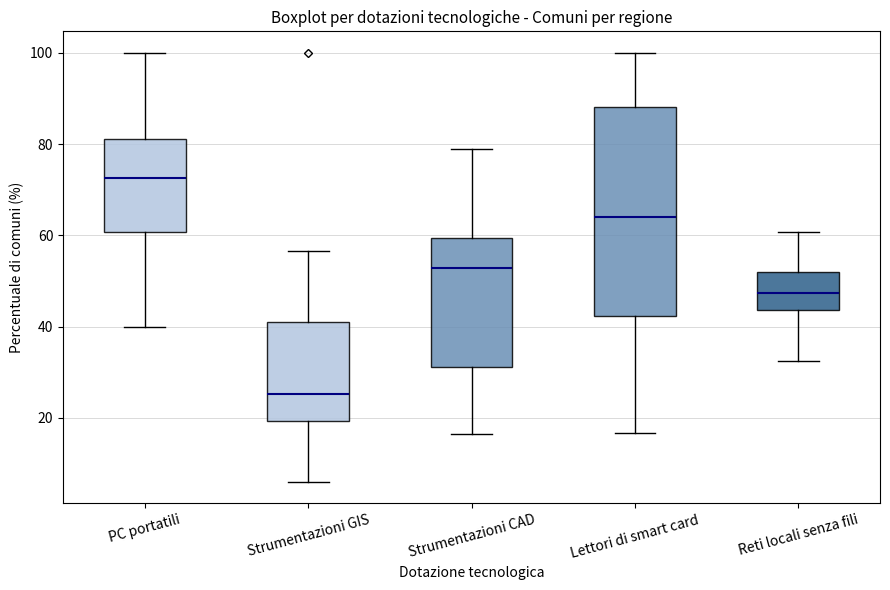

Which box has the highest median line?

PC portatili